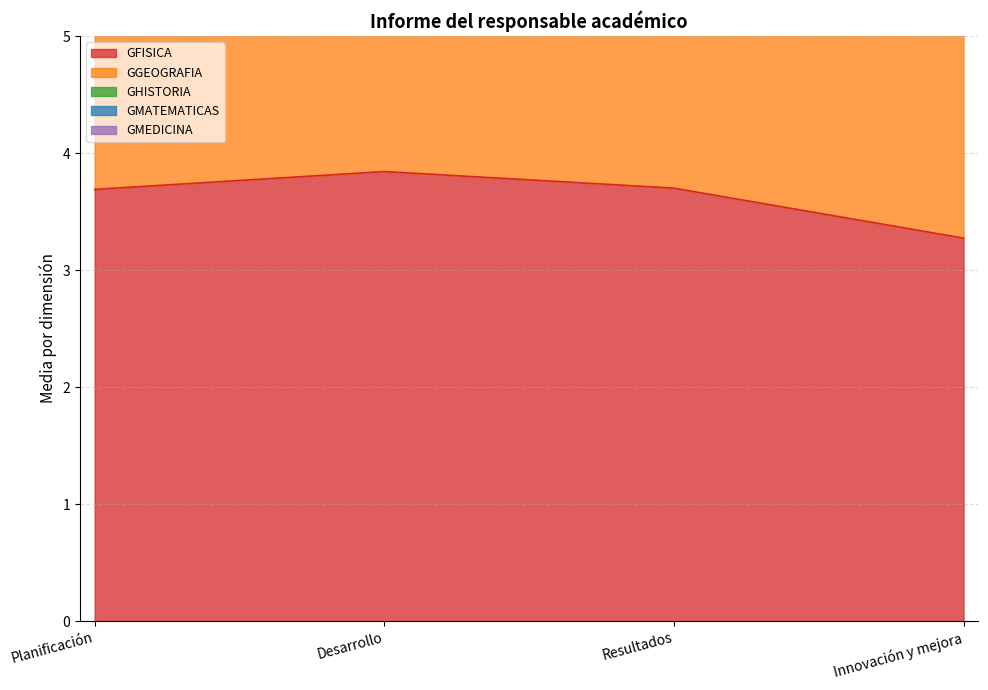

True or false: GFISICA and GHISTORIA cross at least once.

False